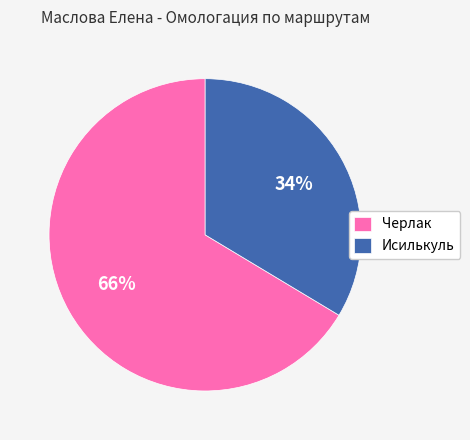

What percentage is the Исилькуль slice, to the nearest percent?

34%